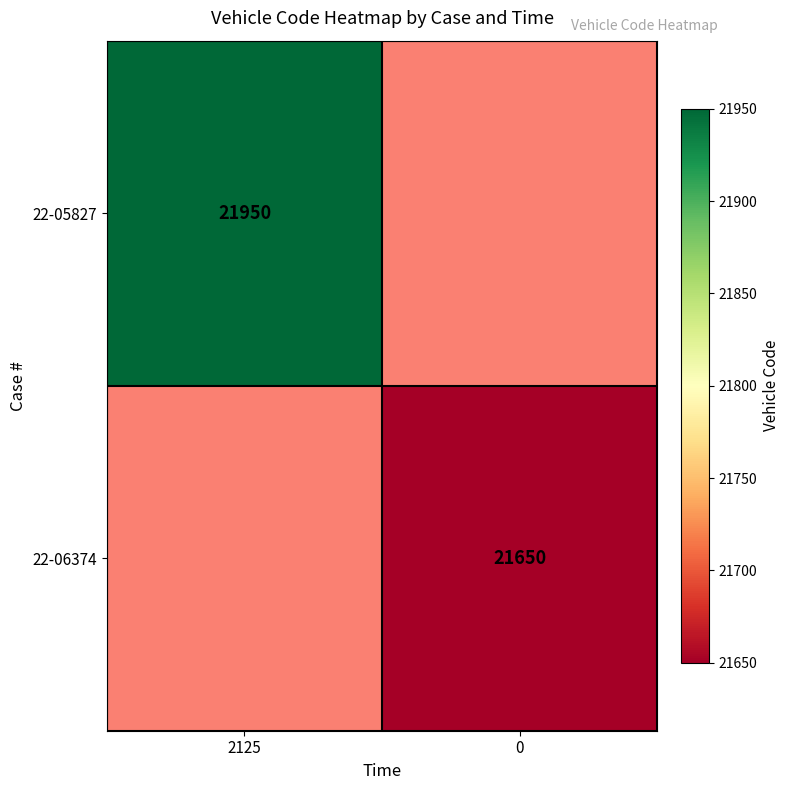

Is it true that 22-05827 equals 21950 at 2125?

True